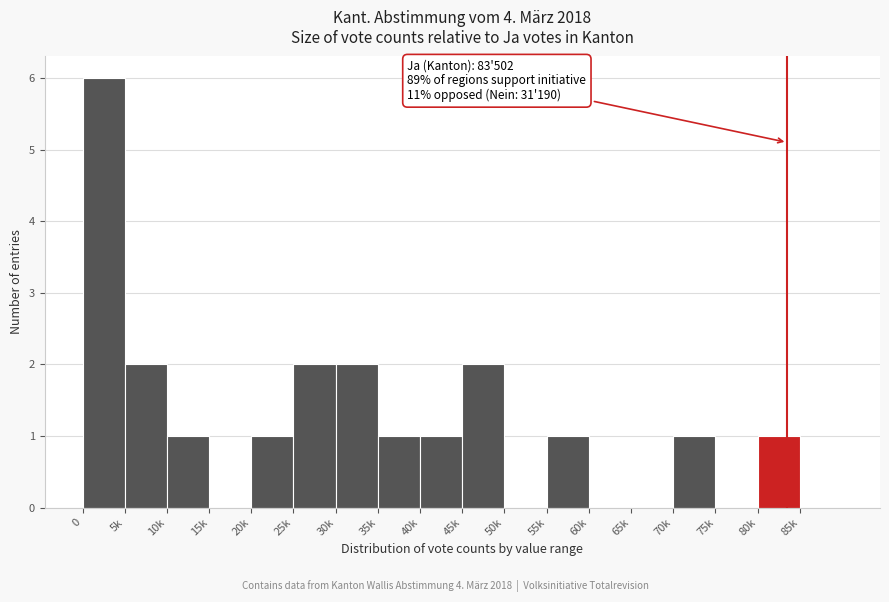

Reading left to right, extract all data points from this chart.

0=6	5k=2	10k=1	15k=0	20k=1	25k=2	30k=2	35k=1	40k=1	45k=2	50k=0	55k=1	60k=0	65k=0	70k=1	75k=0	80k=1	85k=0